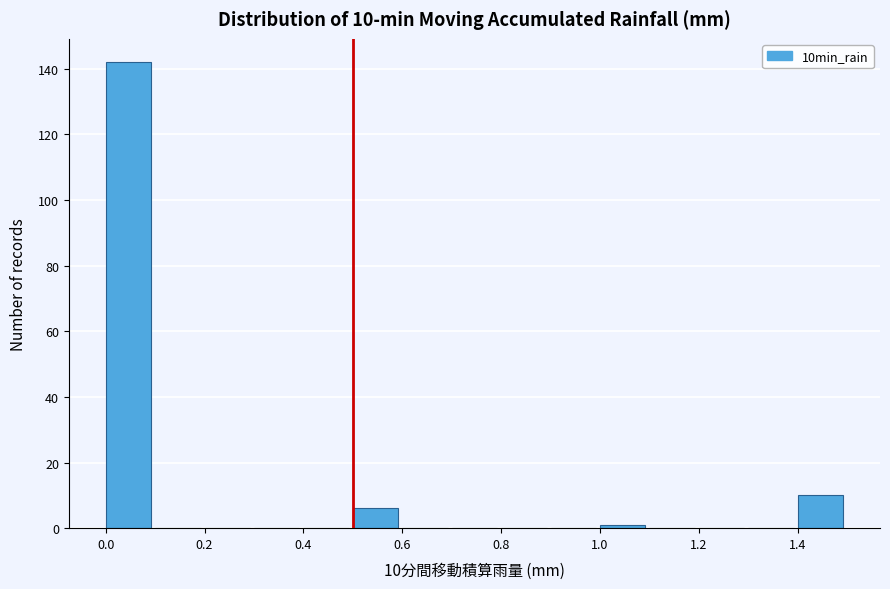

Over which range of the x-axis is the bar tallest?

0.0 to 0.1